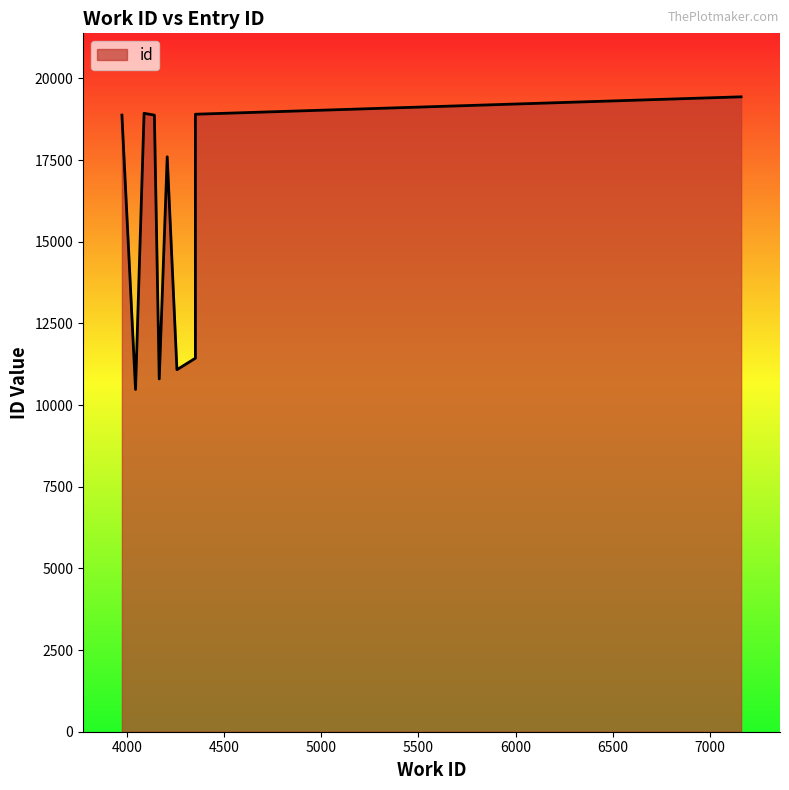

Between 4089 and 4045, which is larger?

4089